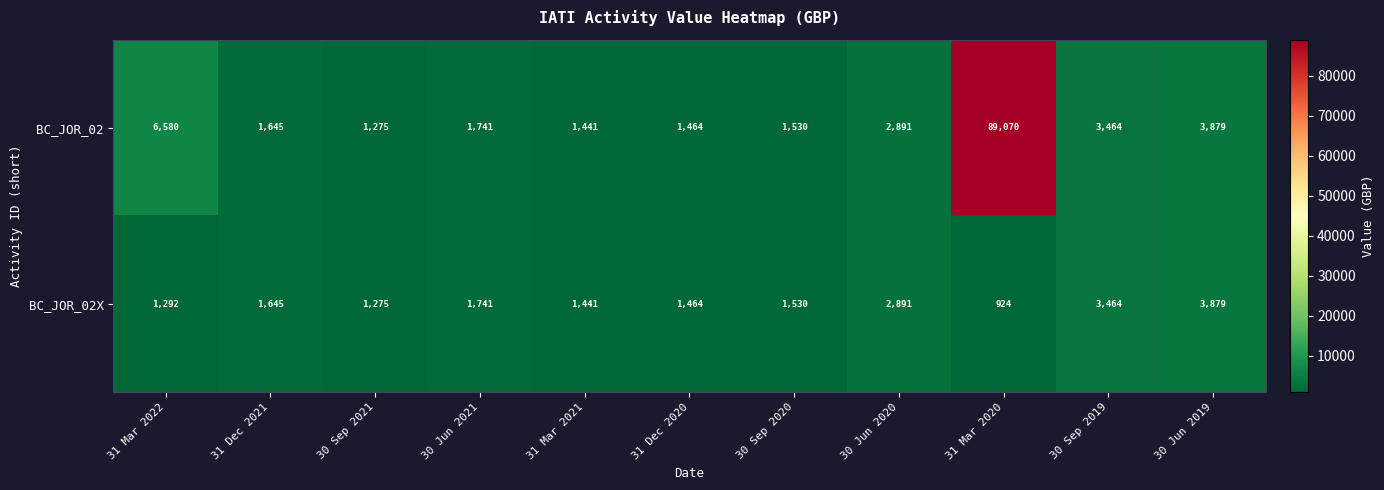

Rank the series by their average value, from highest to lowest.

BC_JOR_02, BC_JOR_02X